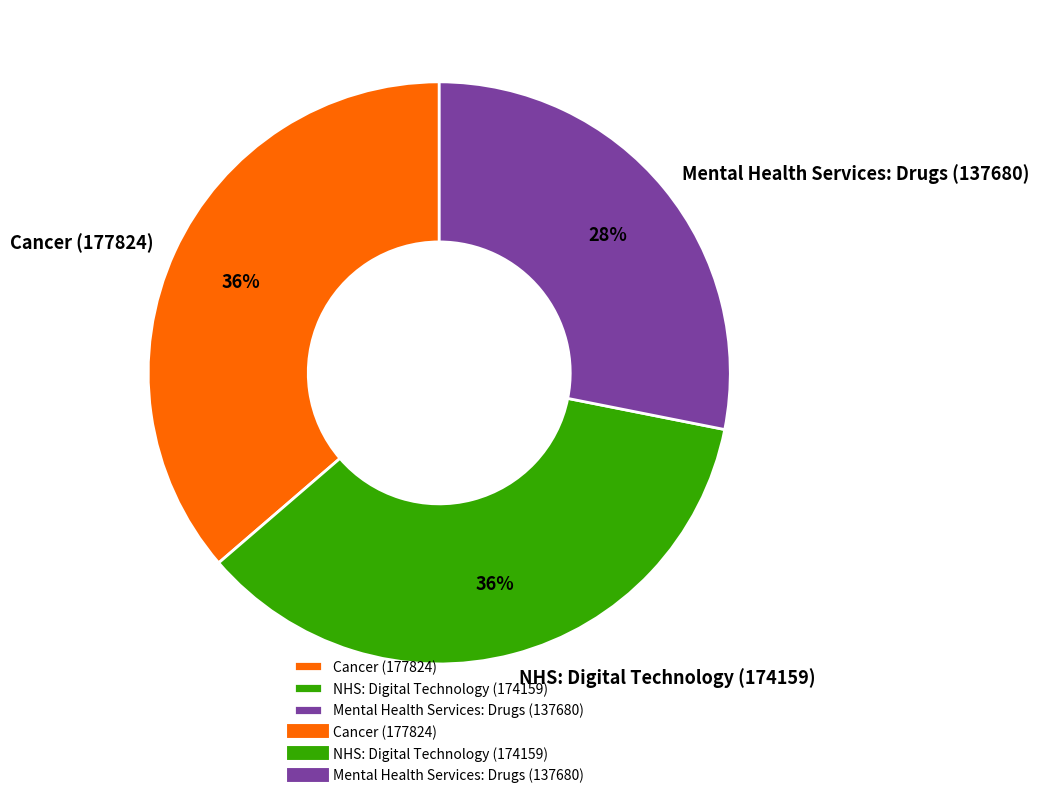

Do Cancer (177824) and NHS: Digital Technology (174159) together represent more than half of the pie?

Yes